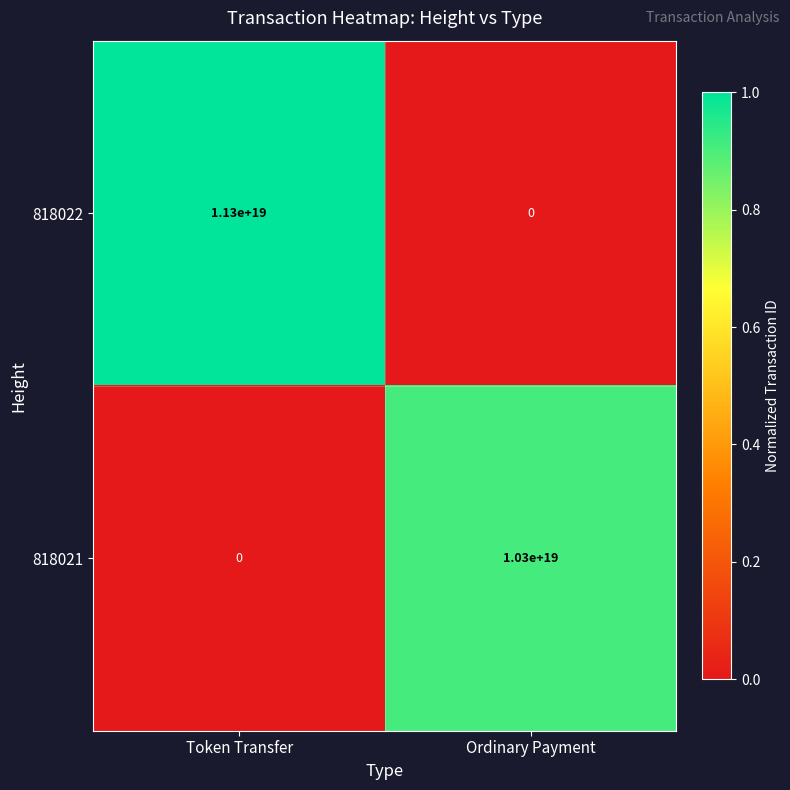

Rank the series by their maximum value, from lowest to highest.

818021, 818022